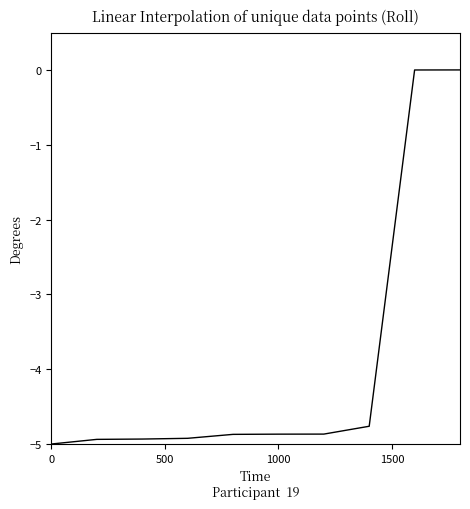

Does the chart display data point markers on the line(s)?

No